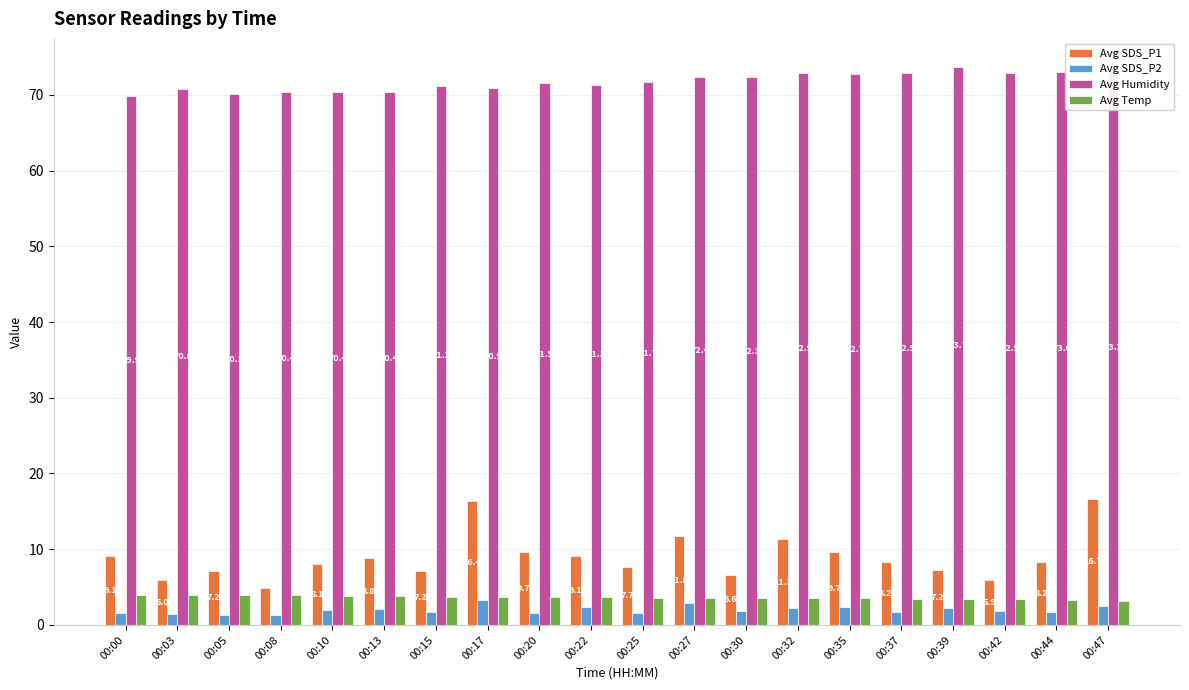

What is the sum of all Avg Humidity values?

1434.7